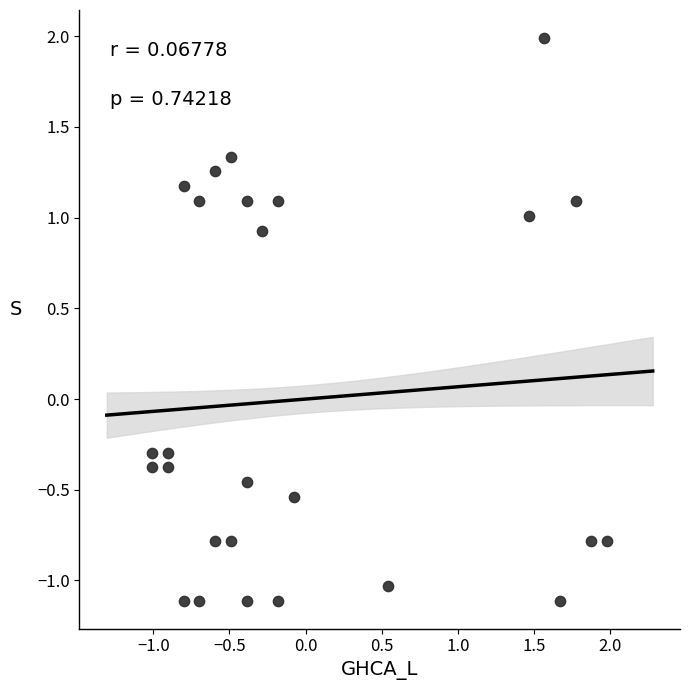

What is the range of X values (max minus min)?

3.0